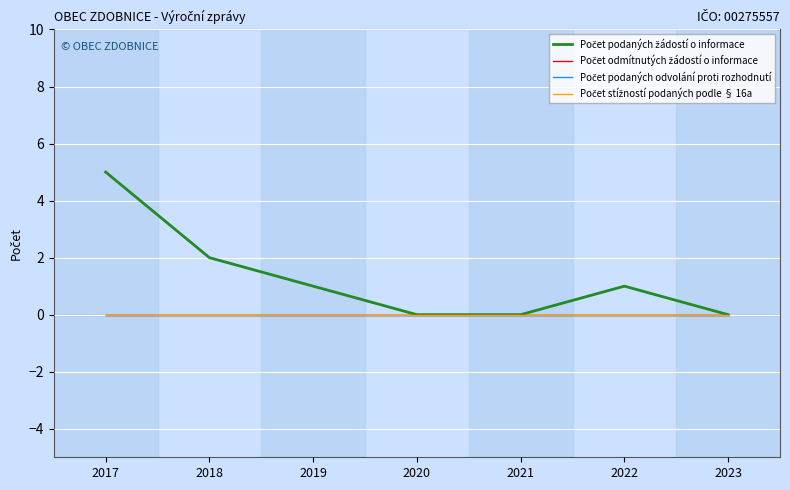

At 2022, list the series in order from smallest to largest.

Počet odmítnutých žádostí o informace, Počet podaných odvolání proti rozhodnutí, Počet stížností podaných podle § 16a, Počet podaných žádostí o informace